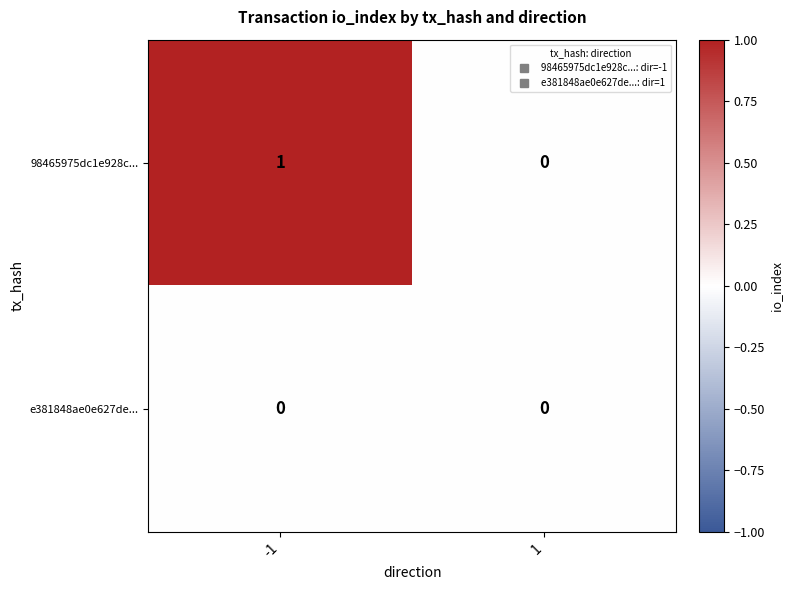

List the series in order of their peak value, highest first.

98465975dc1e928c..., e381848ae0e627de...